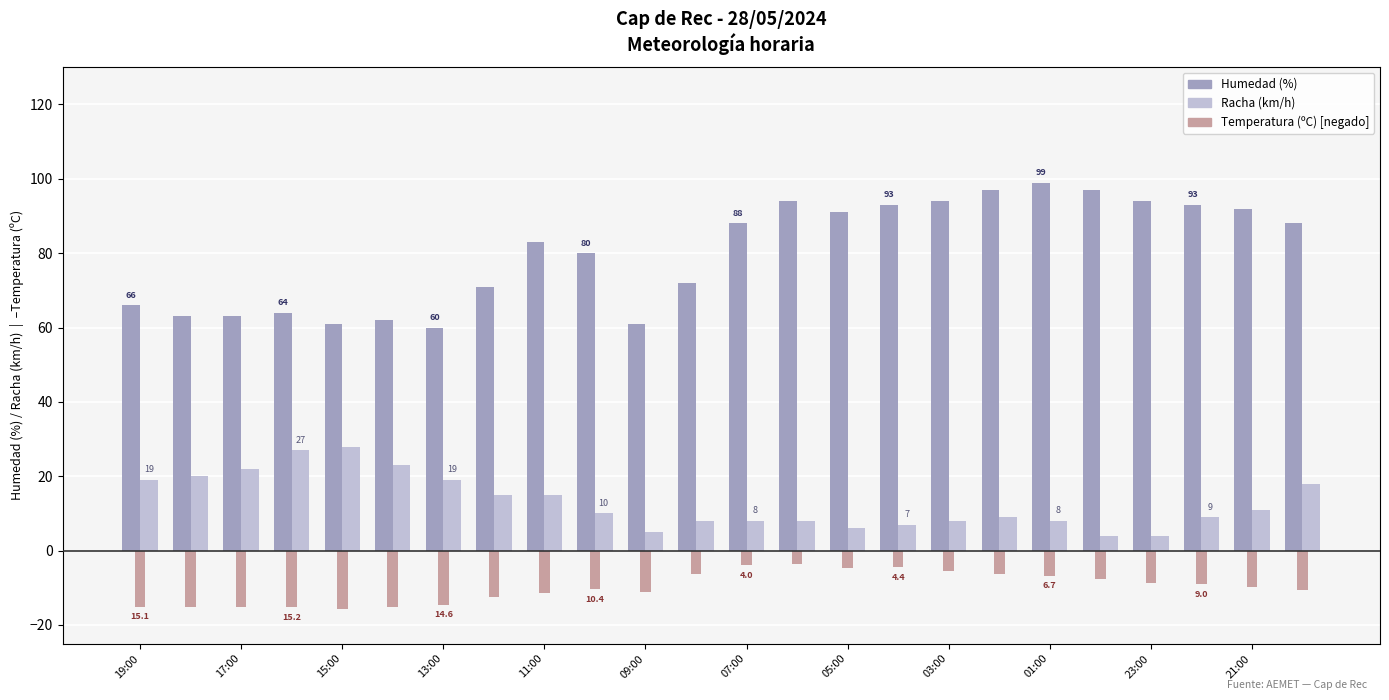

What is the smallest value displayed?

-15.6